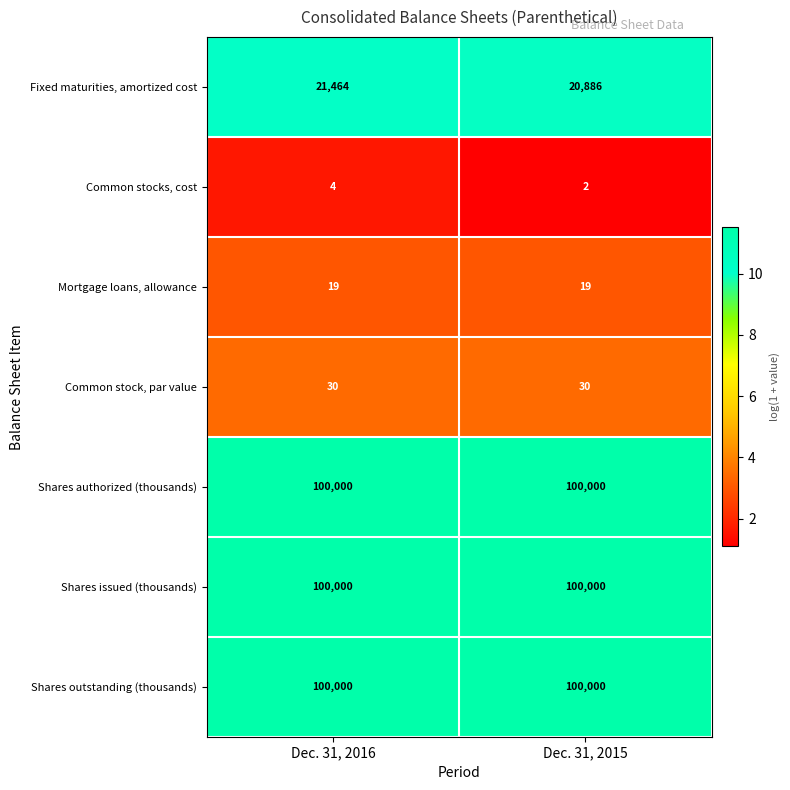

Is the value of Common stock, par value at Dec. 31, 2015 greater than the value of Shares issued (thousands) at Dec. 31, 2016?

No